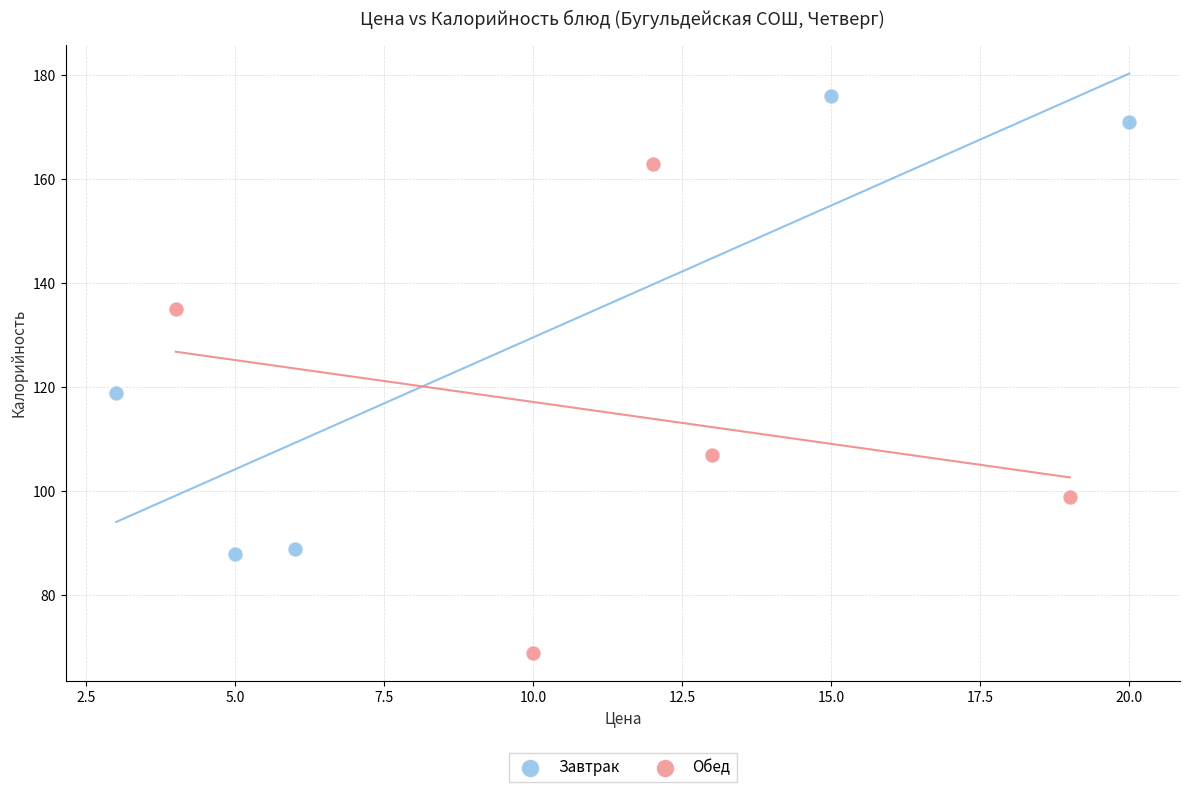

Which series reaches the minimum Y coordinate?

Обед